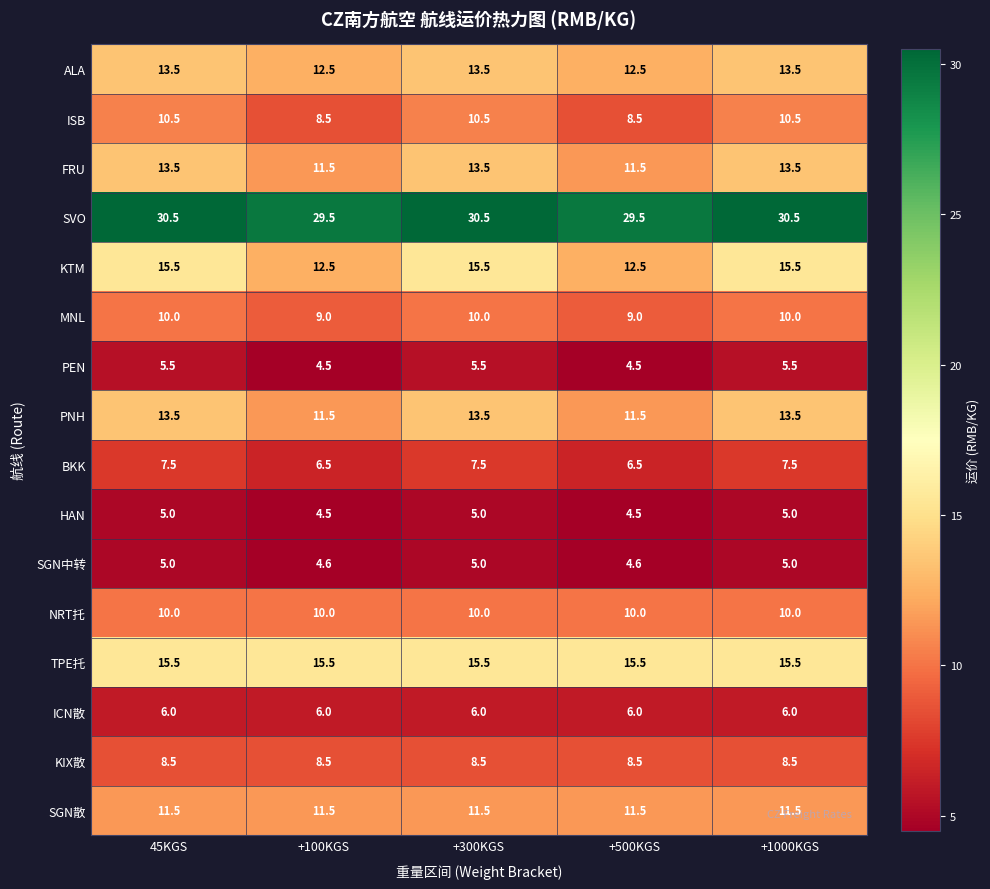

Where does the ALA series first go above 13?

45KGS